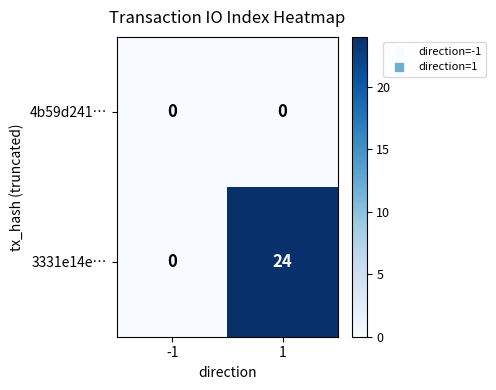

Reading left to right, what are all the values shown in this chart?

4b59d241…: 0	0
3331e14e…: 0	24